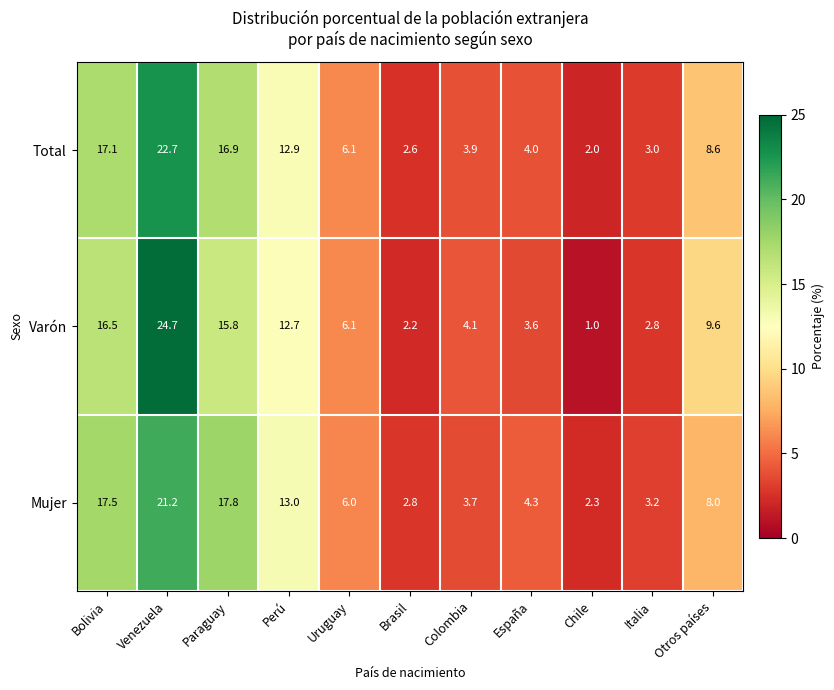

What is the sum of all Mujer values?

99.8